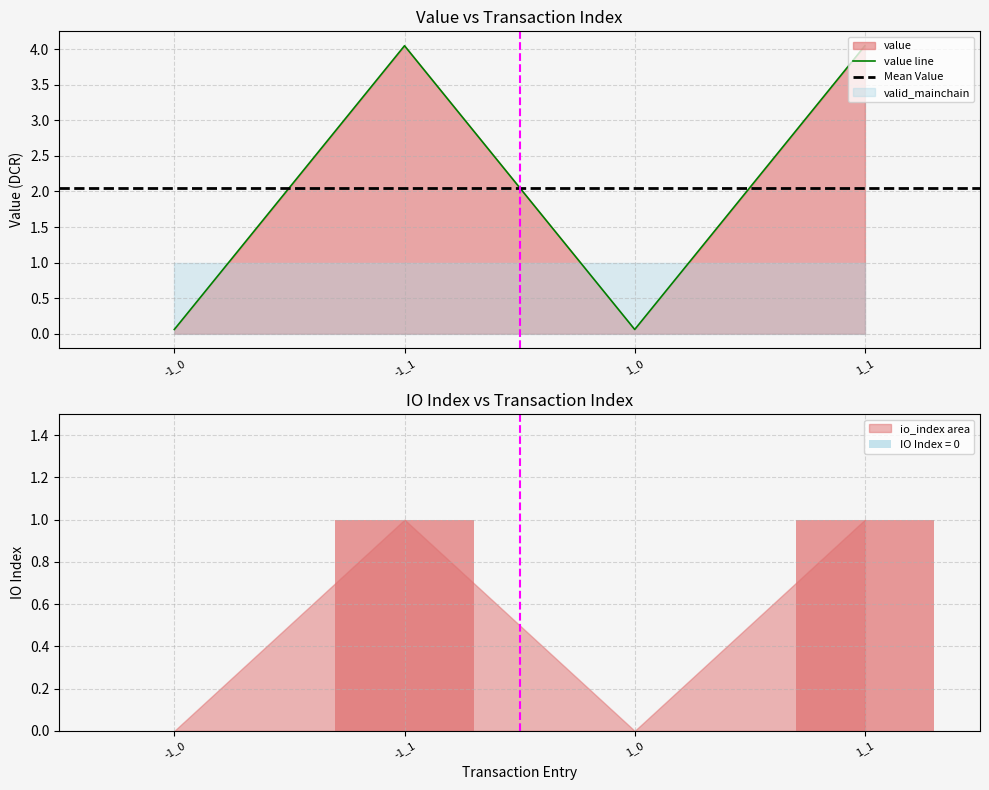

What is the maximum value for io_index?

1.0